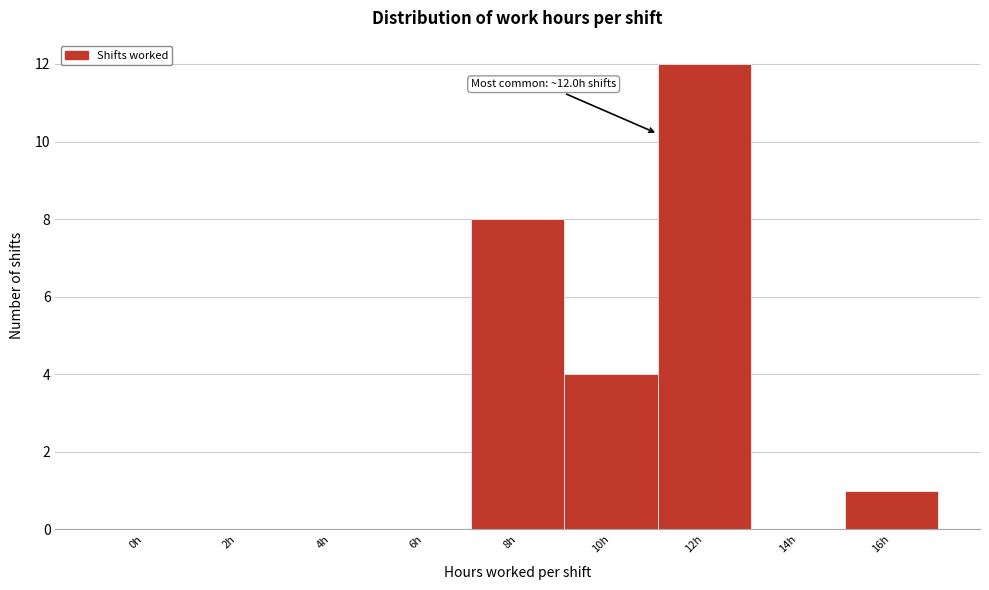

Reading left to right, what are all the values shown in this chart?

0h=0	2h=0	4h=0	6h=0	8h=8	10h=4	12h=12	14h=0	16h=1